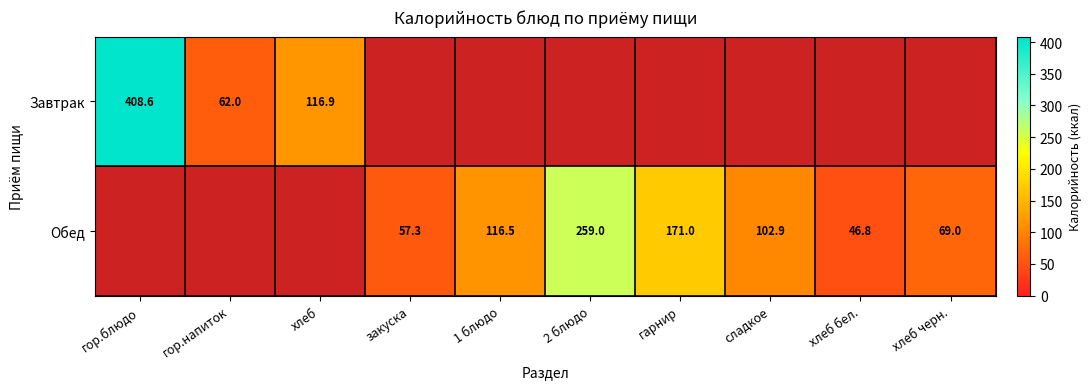

Is it true that Обед equals 140.3 at сладкое?

False